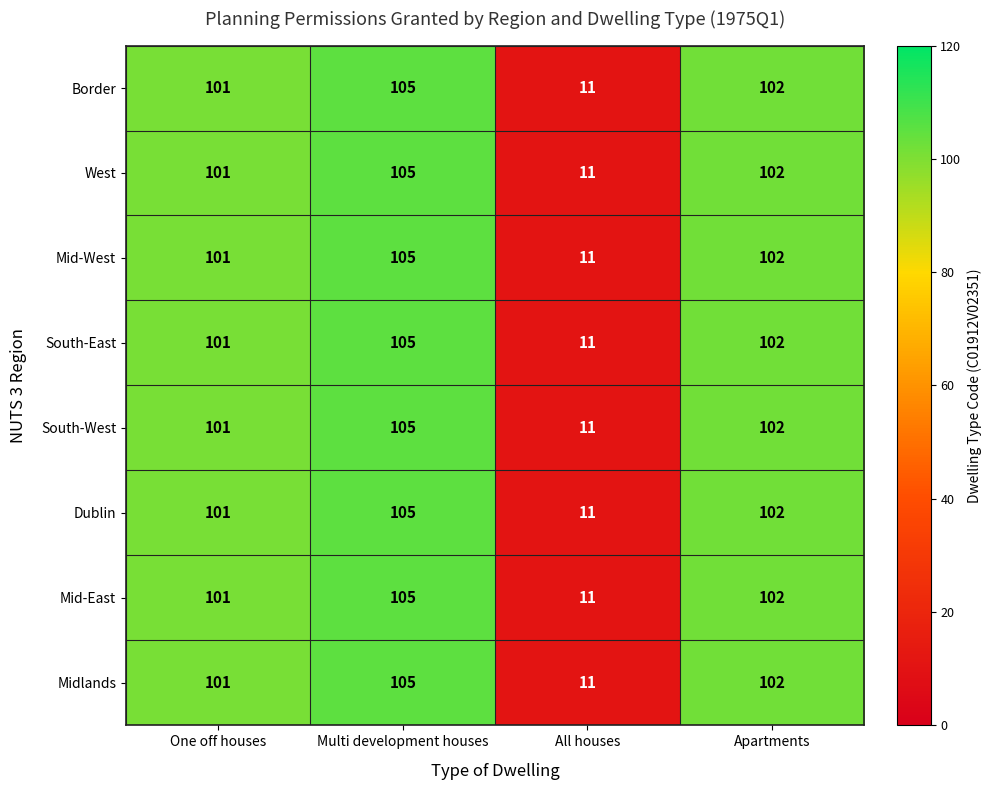

What is the difference between the maximum and minimum values in the Mid-West series?

94